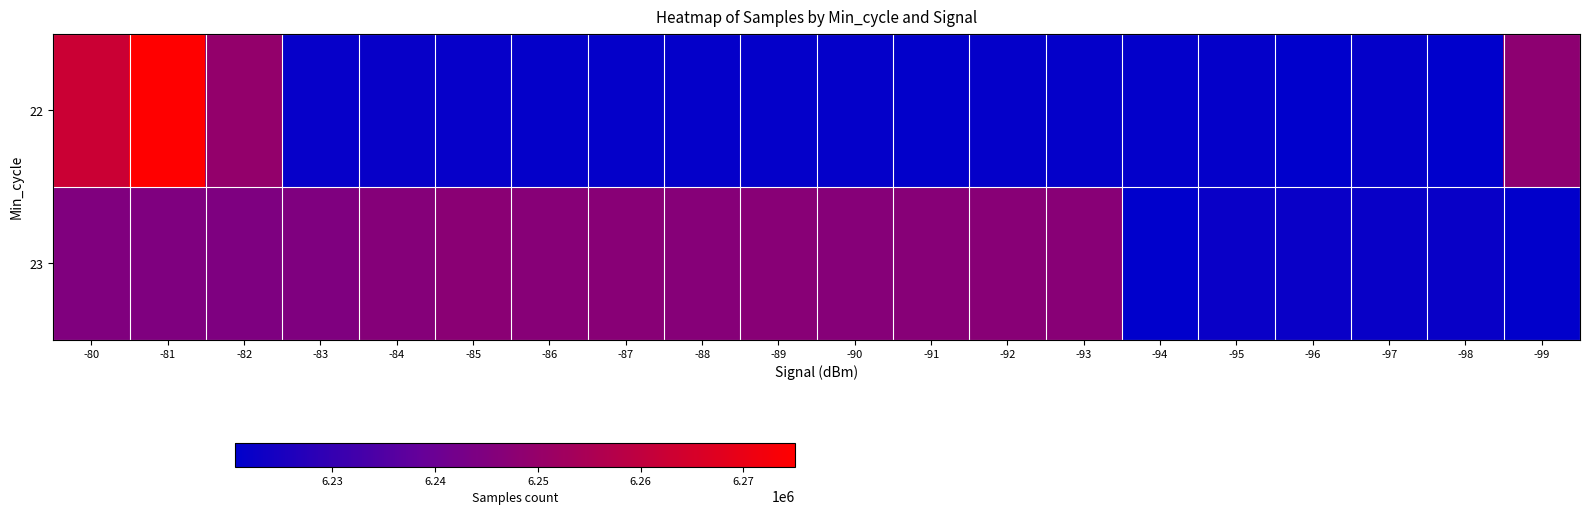

Which series has the largest total across all categories?

23